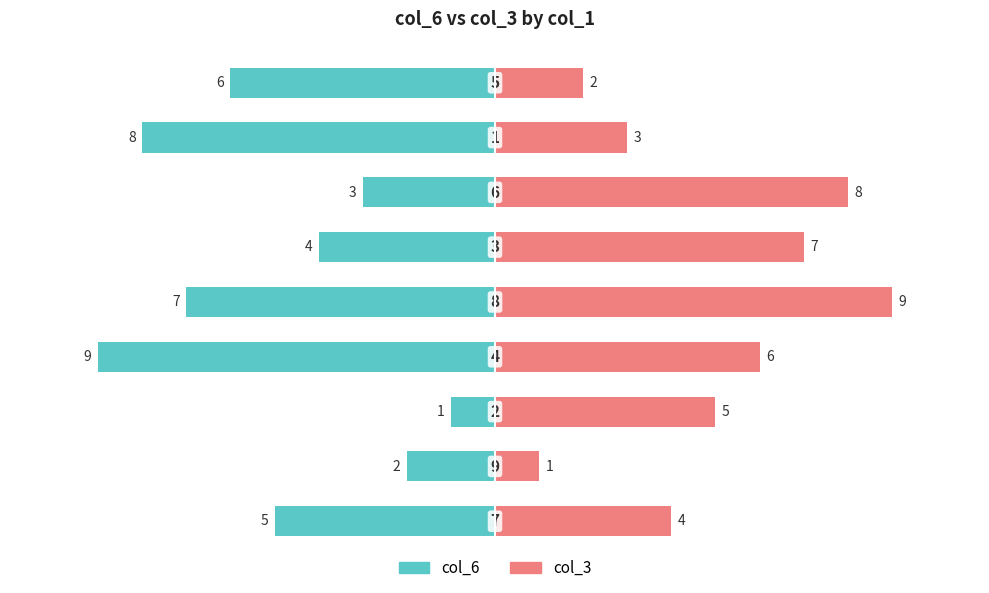

The col_6 series shows -1 at 2. True or false?

False